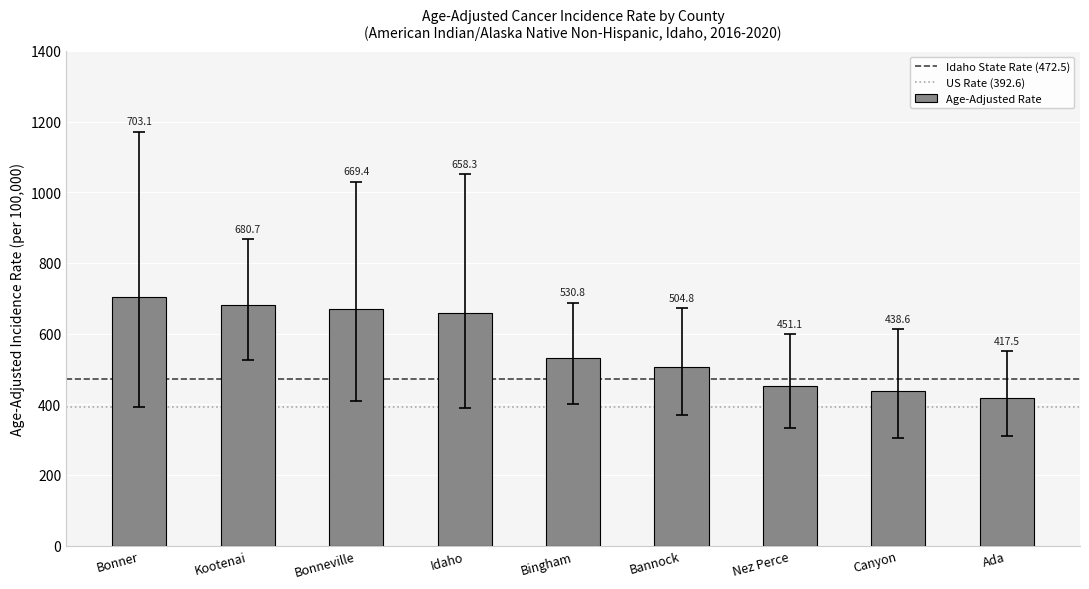

What is the smallest value displayed?

417.5